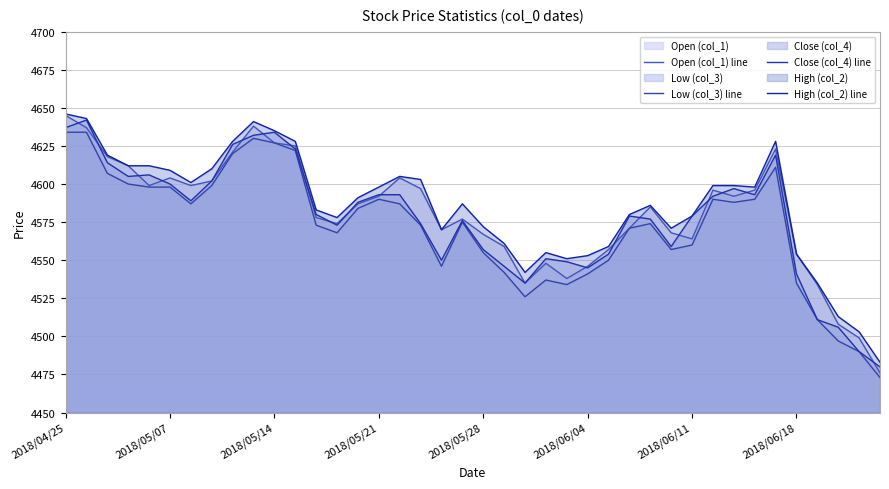

Is the value of Close (col_4) line at 2018/06/18 greater than the value of Open (col_1) line at 23?

Yes